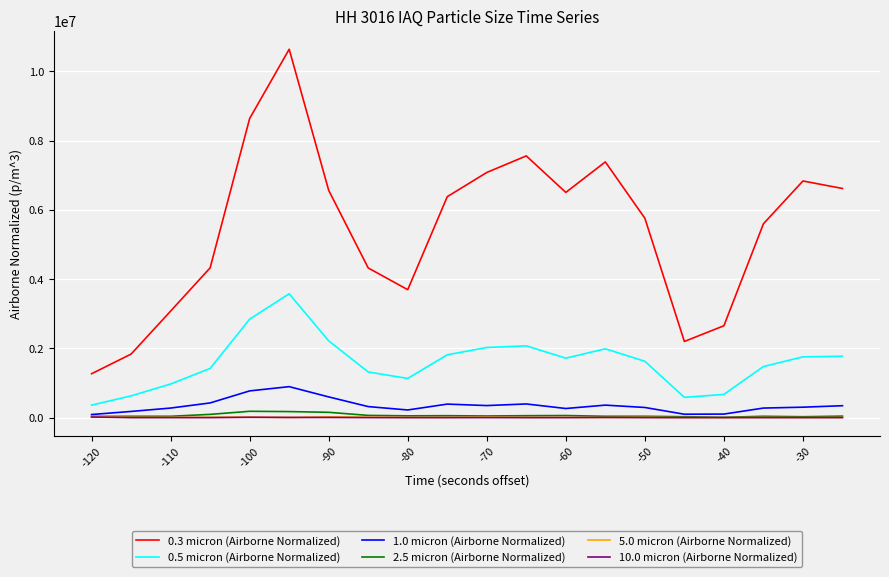

Which series has the widest spread of values?

0.3 micron (Airborne Normalized)